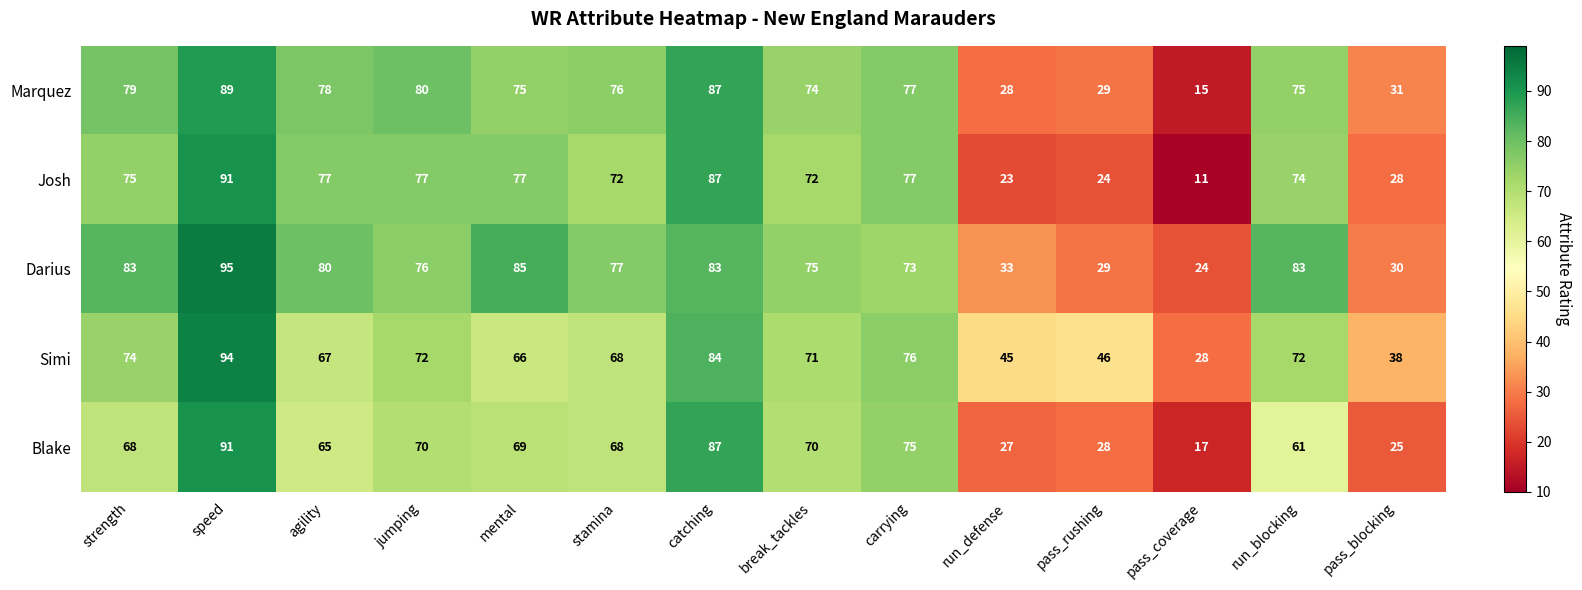

The value of Josh at break_tackles is 72. True or false?

True